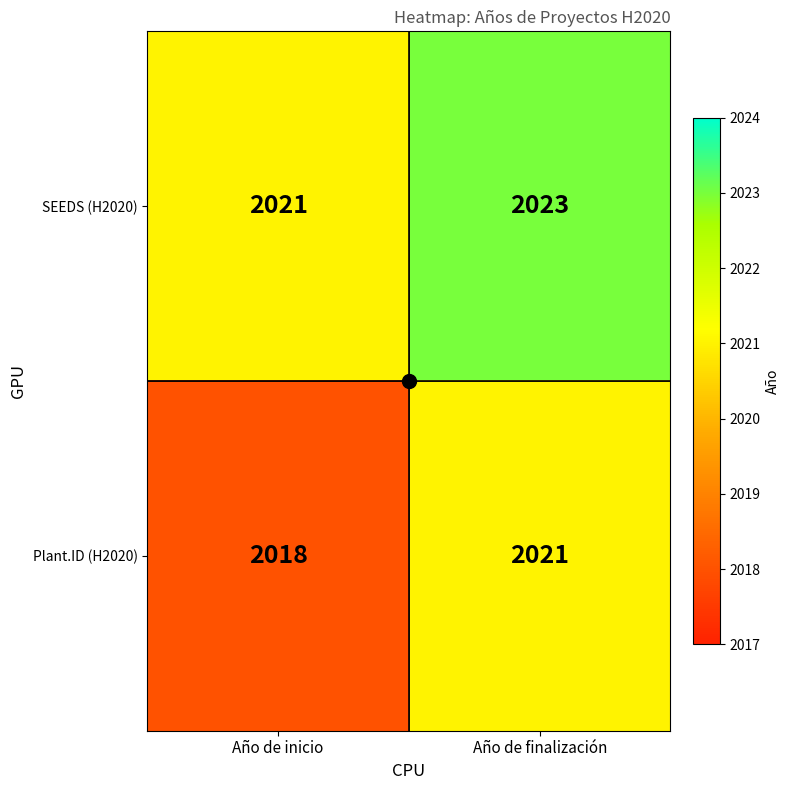

How many data points does each series have?

2